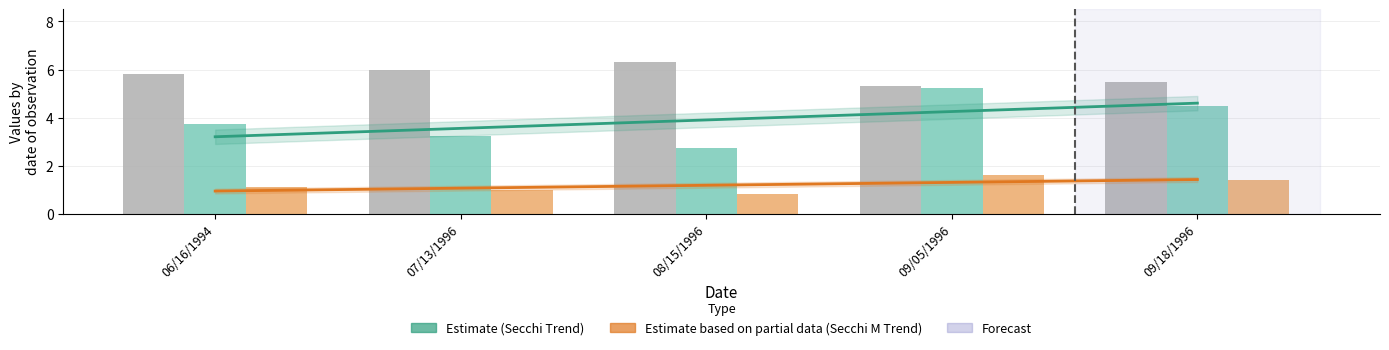

Reading left to right, transcribe all the data shown in this chart.

Secchi: 3.8	3.2	2.8	5.2	4.5
Secchi Meters: 1.1	1.0	0.8	1.6	1.4
Tsi Sd: 5.8	6.0	6.3	5.3	5.5